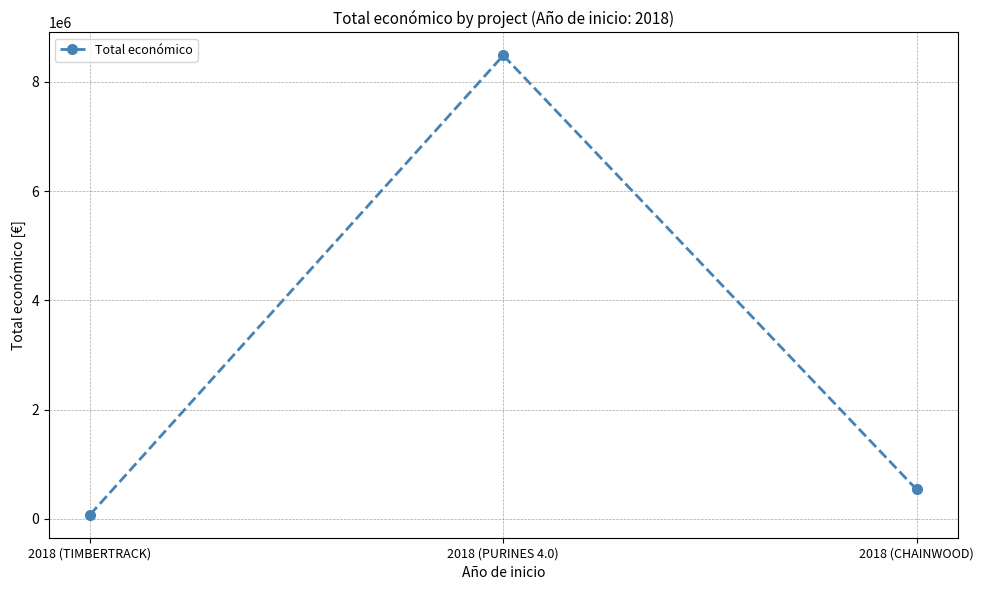

What is the average value?

3033191